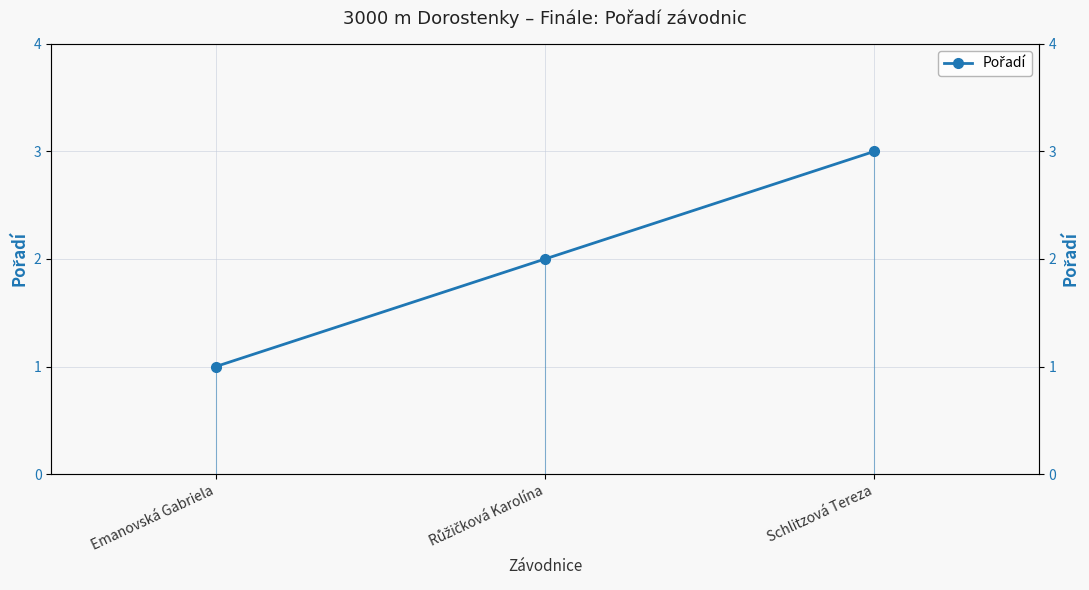

What is the difference between the second highest and minimum values?

1